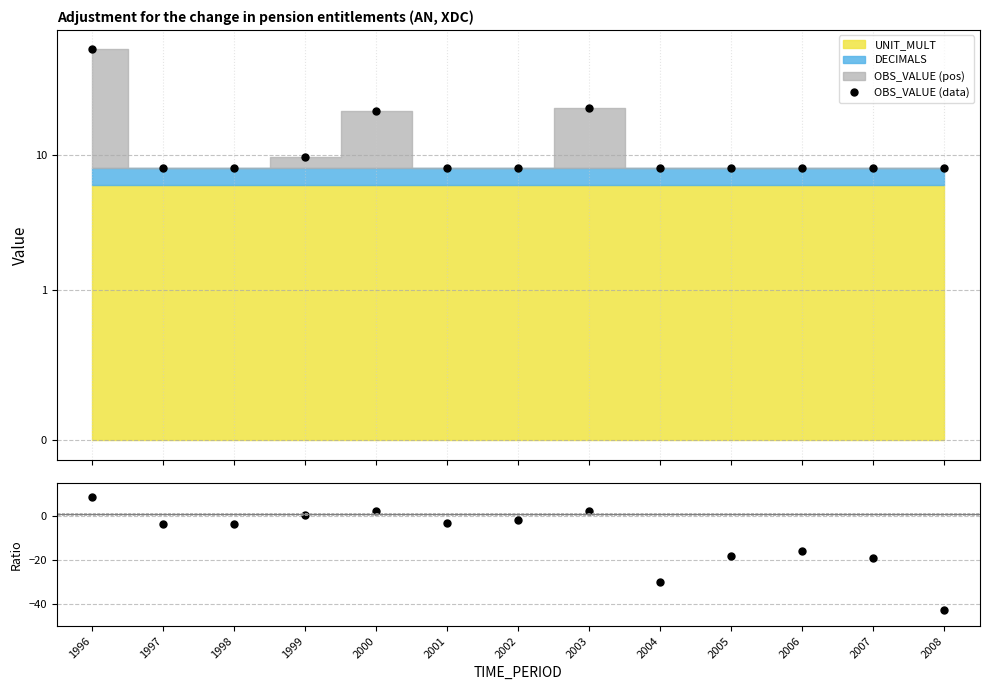

Where is the first local maximum for OBS_VALUE (data)?

2000